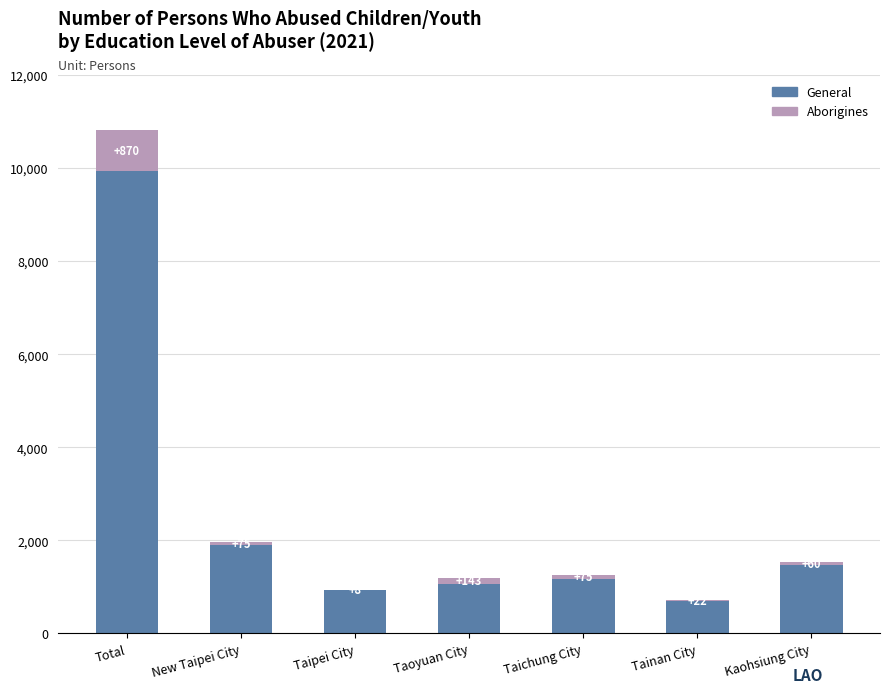

Does the chart contain stacked bars?

Yes